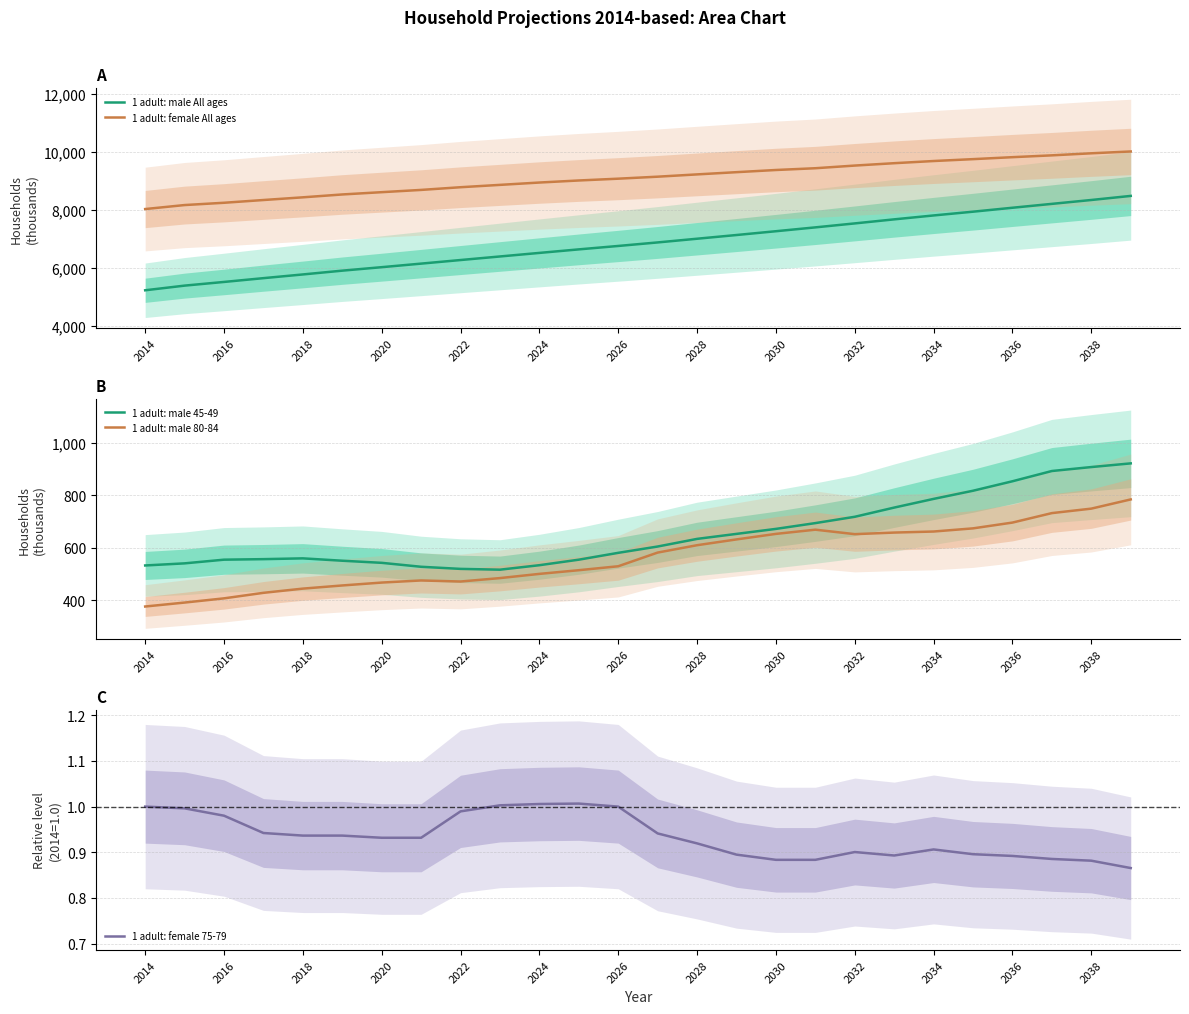

Reading right to left, extract all data points from this chart.

1 adult: male All ages: 8487.0	8346.0	8212.0	8078.0	7942.0	7812.0	7677.0	7537.0	7400.0	7267.0	7136.0	7008.0	6880.0	6758.0	6640.0	6518.0	6395.0	6272.0	6148.0	6025.0	5905.0	5774.0	5646.0	5515.0	5388.0	5227.0
1 adult: female All ages: 10022.0	9959.0	9888.0	9825.0	9757.0	9692.0	9617.0	9535.0	9443.0	9382.0	9307.0	9230.0	9151.0	9082.0	9020.0	8949.0	8868.0	8787.0	8694.0	8616.0	8537.0	8438.0	8345.0	8250.0	8171.0	8033.0
1 adult: male 45-49: 921.0	907.0	892.0	853.0	817.0	786.0	753.0	718.0	694.0	672.0	653.0	634.0	605.0	581.0	555.0	534.0	517.0	520.0	528.0	543.0	551.0	560.0	557.0	555.0	541.0	533.0
1 adult: male 80-84: 784.0	749.0	732.0	696.0	674.0	662.0	658.0	652.0	669.0	653.0	632.0	610.0	582.0	530.0	515.0	501.0	485.0	472.0	476.0	468.0	457.0	445.0	429.0	408.0	392.0	377.0
1 adult: female 75-79: 0.9	0.9	0.9	0.9	0.9	0.9	0.9	0.9	0.9	0.9	0.9	0.9	0.9	1.0	1.0	1.0	1.0	1.0	0.9	0.9	0.9	0.9	0.9	1.0	1.0	1.0